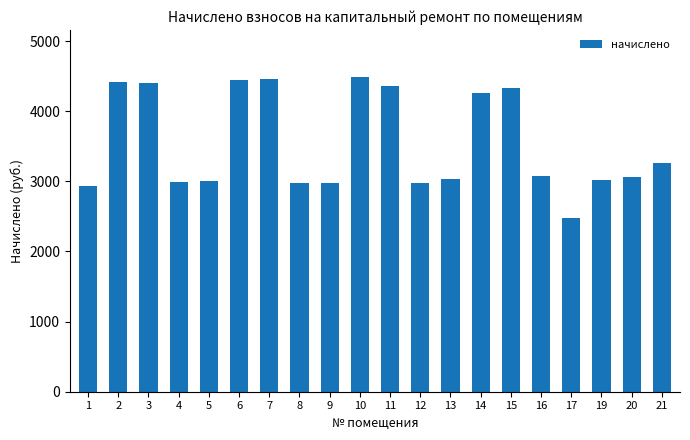

What is the smallest value displayed?

2478.8